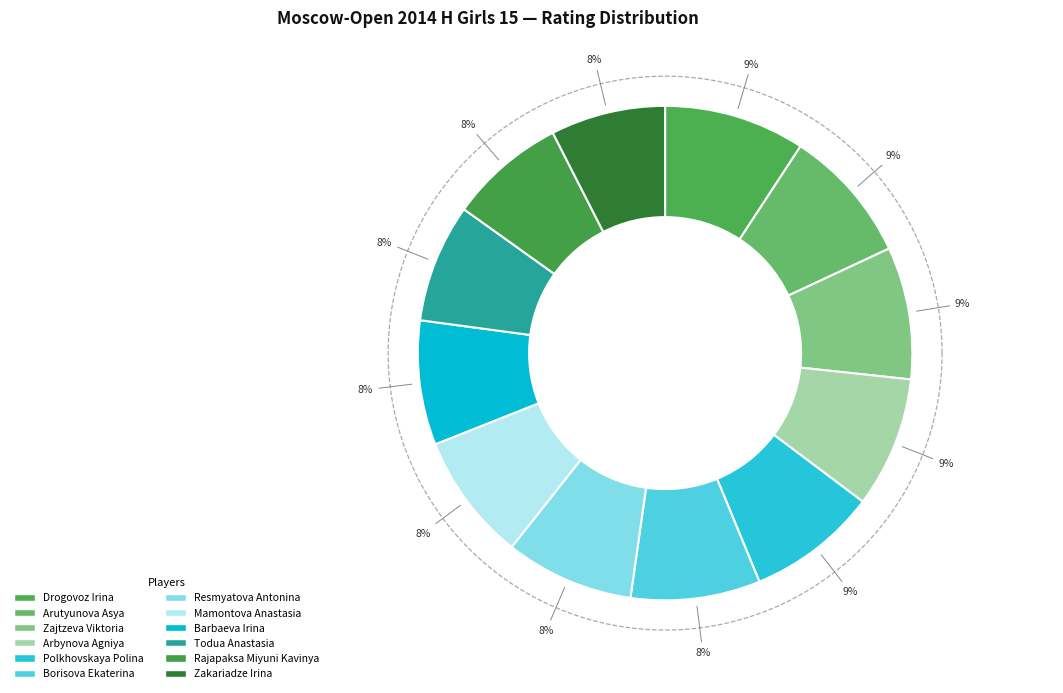

Approximately how many times larger is the value at Arbynova Agniya compared to Borisova Ekaterina?

1.0